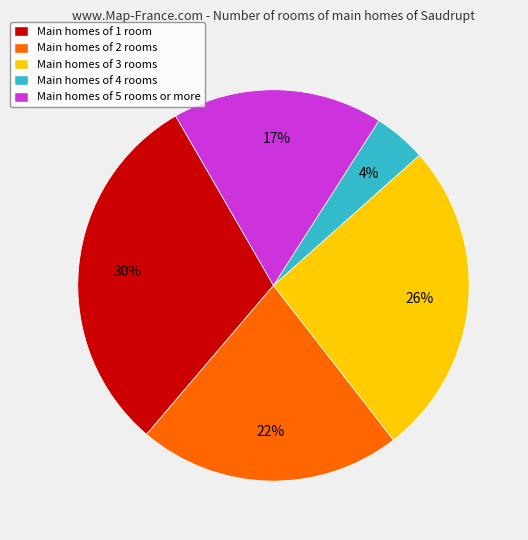

Combined, do Main homes of 5 rooms or more and Main homes of 3 rooms account for over 50%?

No